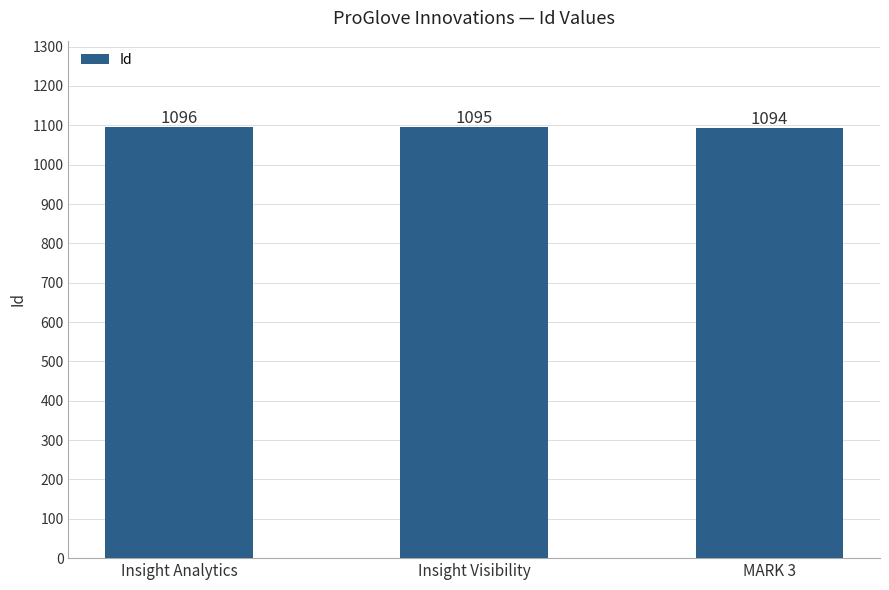

Rank the categories by value from highest to lowest.

Insight Analytics, Insight Visibility, MARK 3